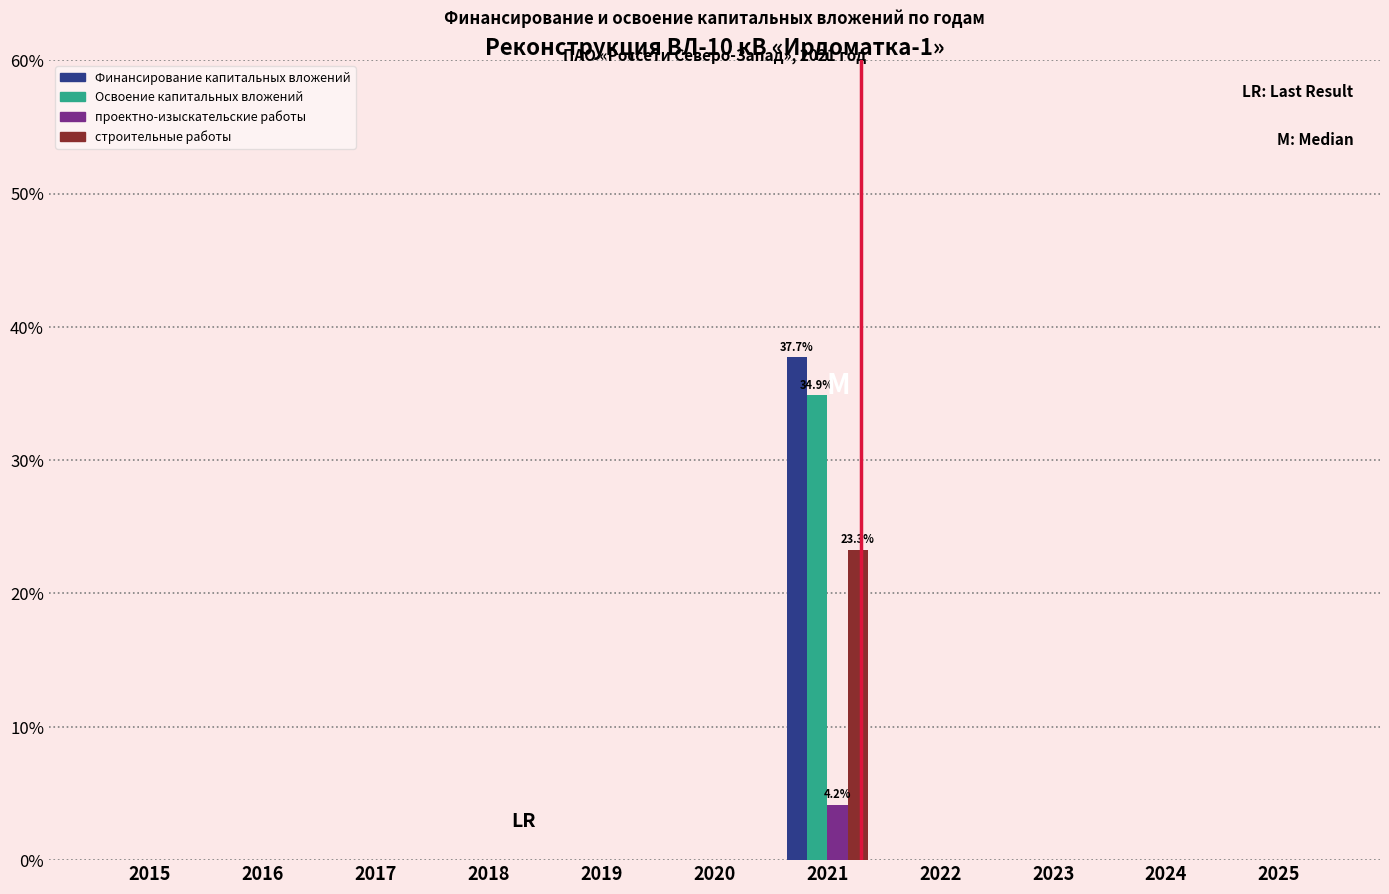

The value of строительные работы at 2025 is 0.0. True or false?

True